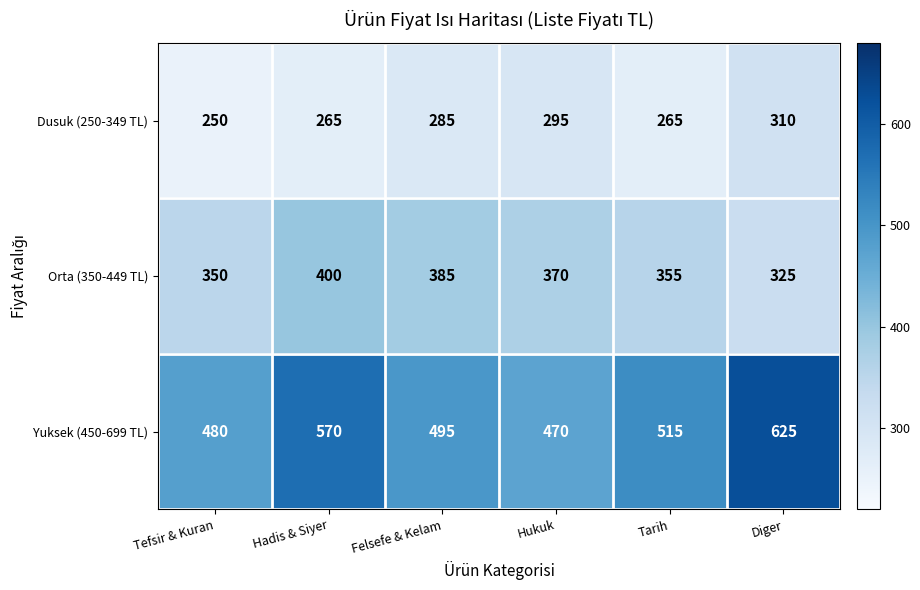

At Diger, list the series in order from smallest to largest.

Dusuk (250-349 TL), Orta (350-449 TL), Yuksek (450-699 TL)